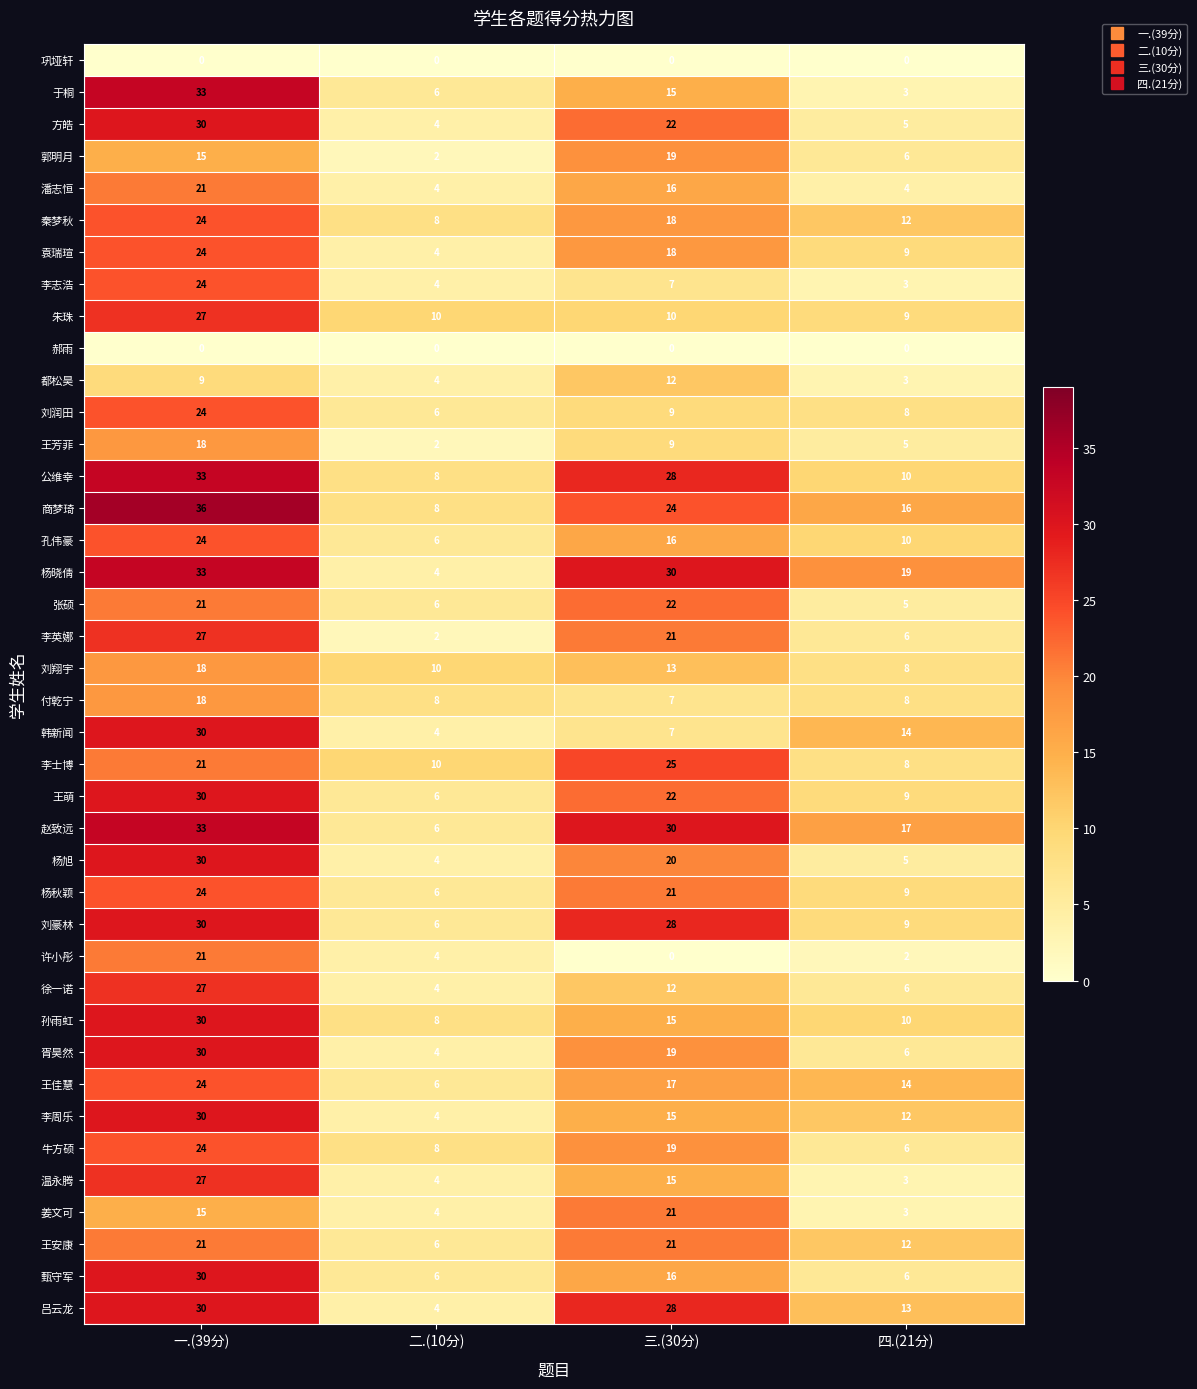

Which series changed the most between 一.(39分) and 三.(30分)?

韩新闻